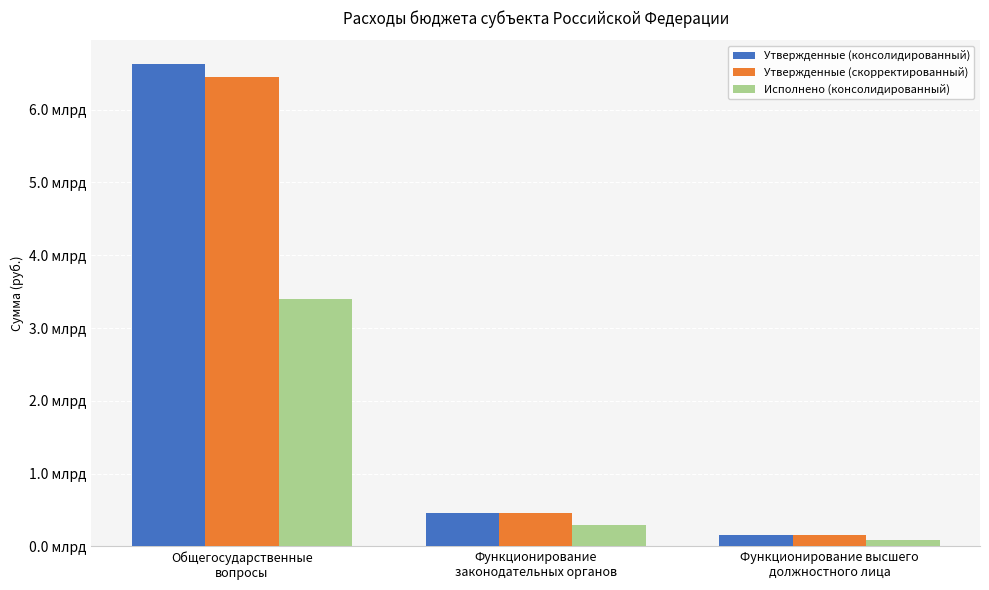

Which series has the largest range (max minus min)?

Утвержденные (консолидированный)